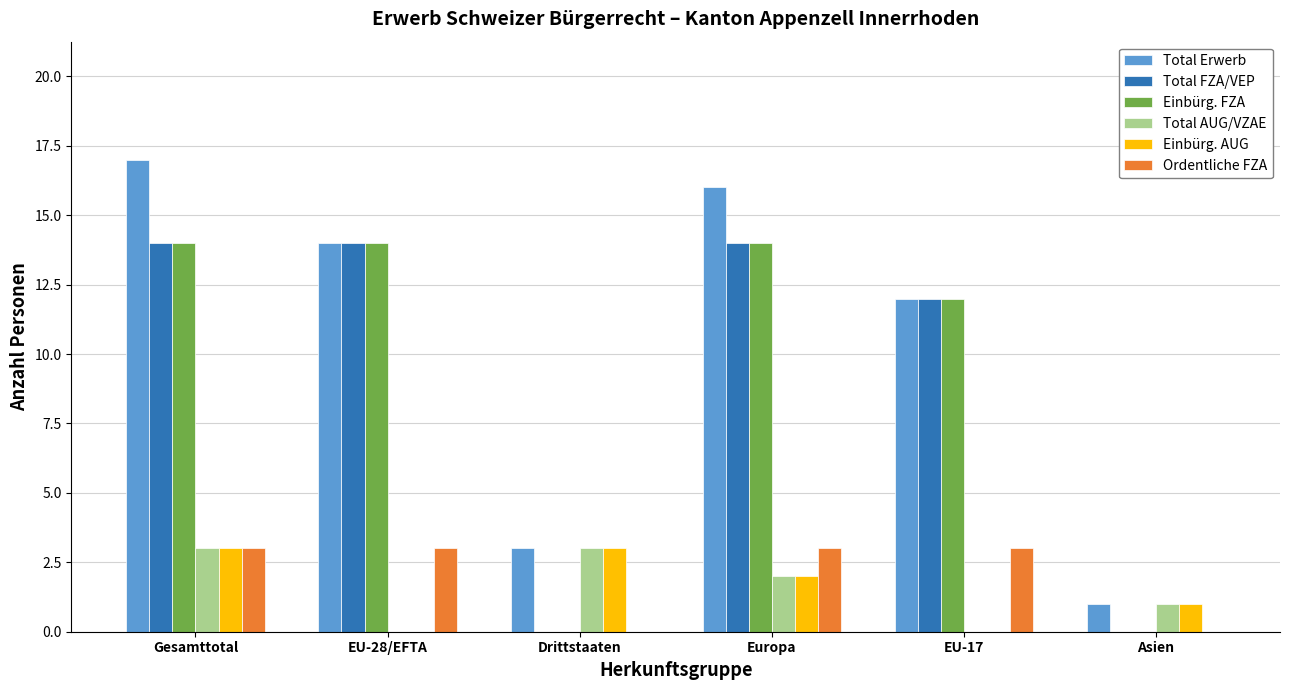

True or false: Ordentliche FZA has a value of 3 at Europa.

True